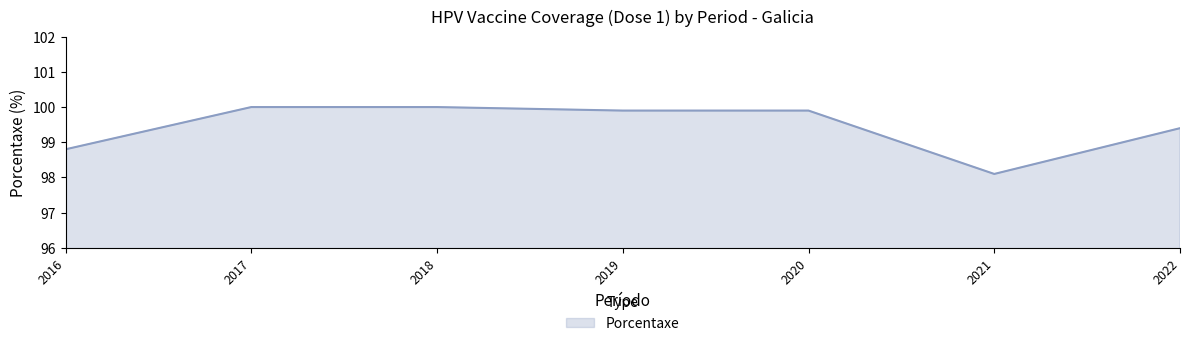

What is the change in value from 2018 to 2020?

-0.1